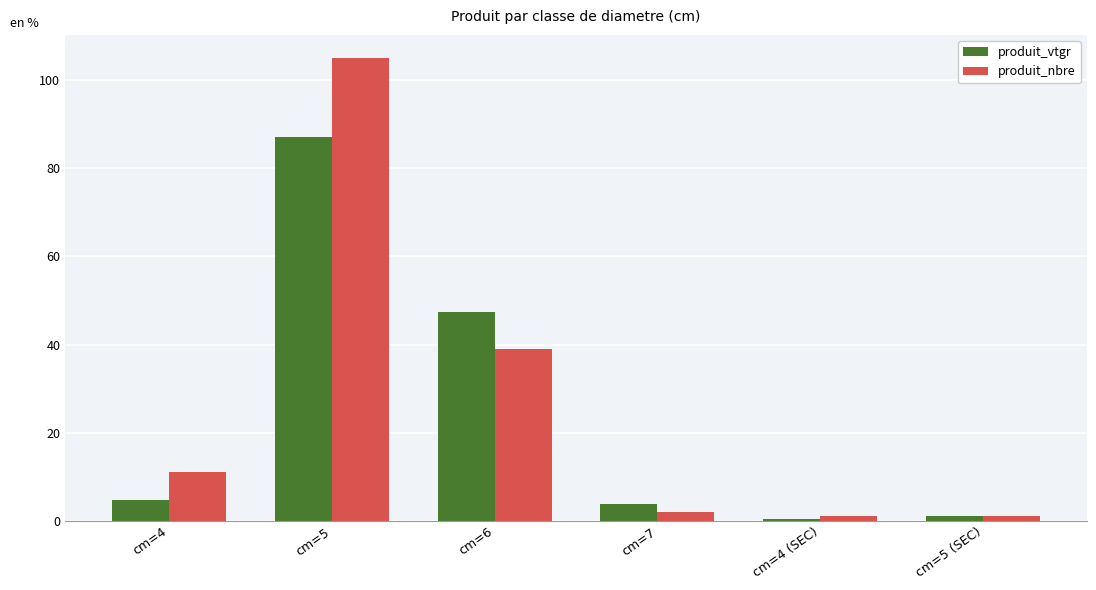

What are all the series names shown in the legend?

produit_vtgr, produit_nbre